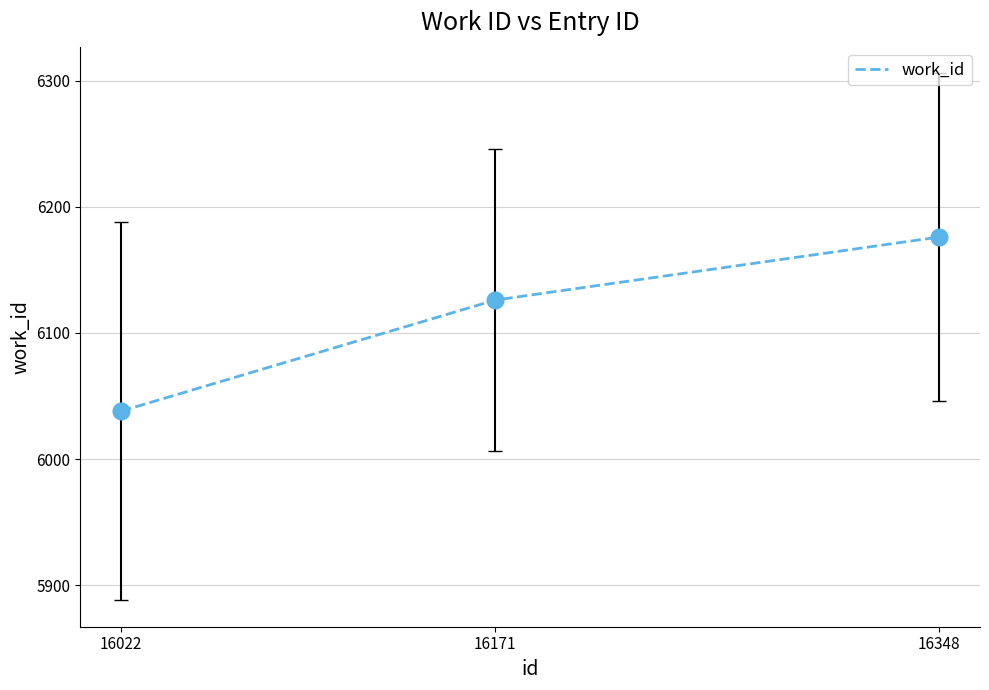

Which has a higher value, 16171 or 16348?

16348